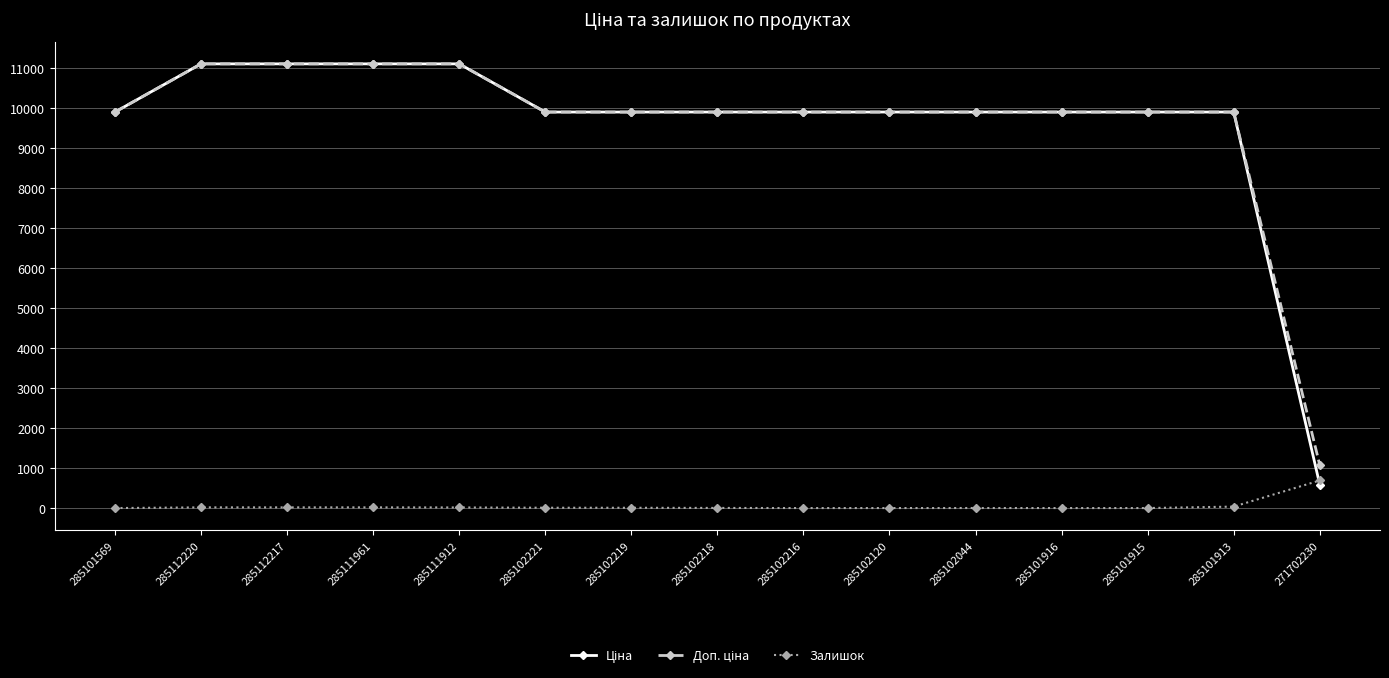

What is the highest value of the Залишок series?

690.0